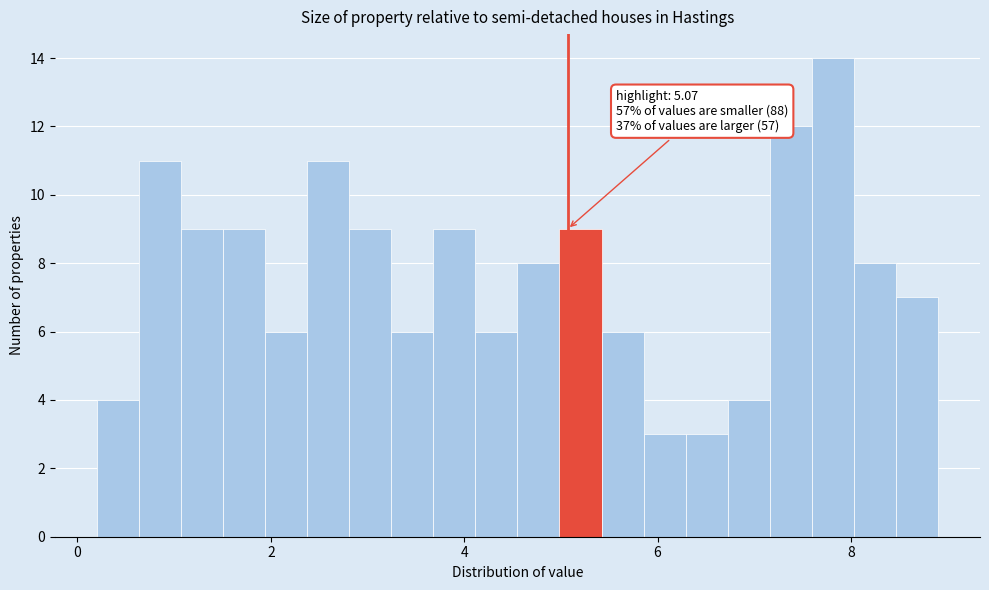

Read against the x-axis, roughly where is the centre of the tallest bar?

7.8